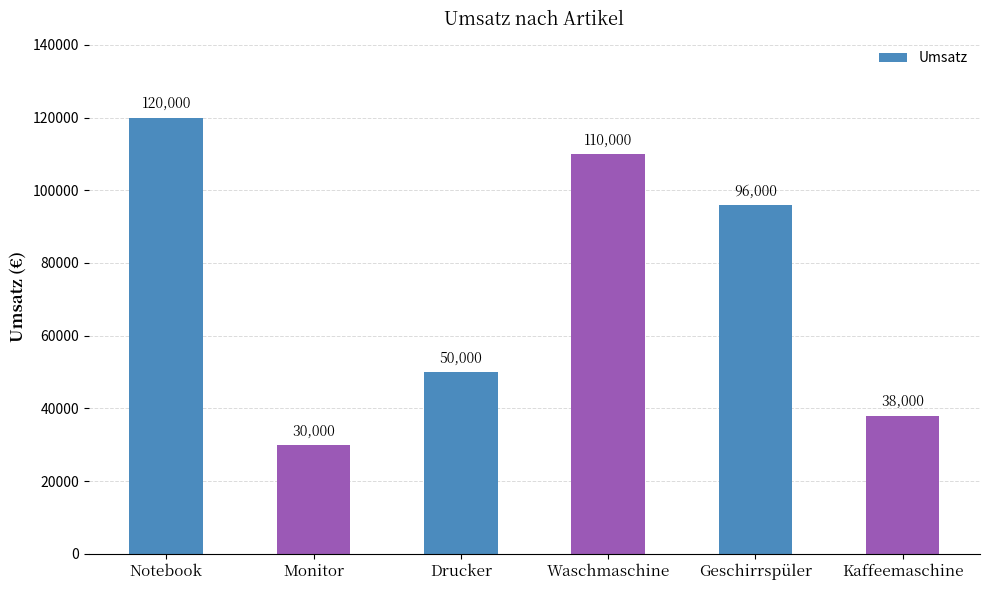

Which has a higher value, Kaffeemaschine or Notebook?

Notebook